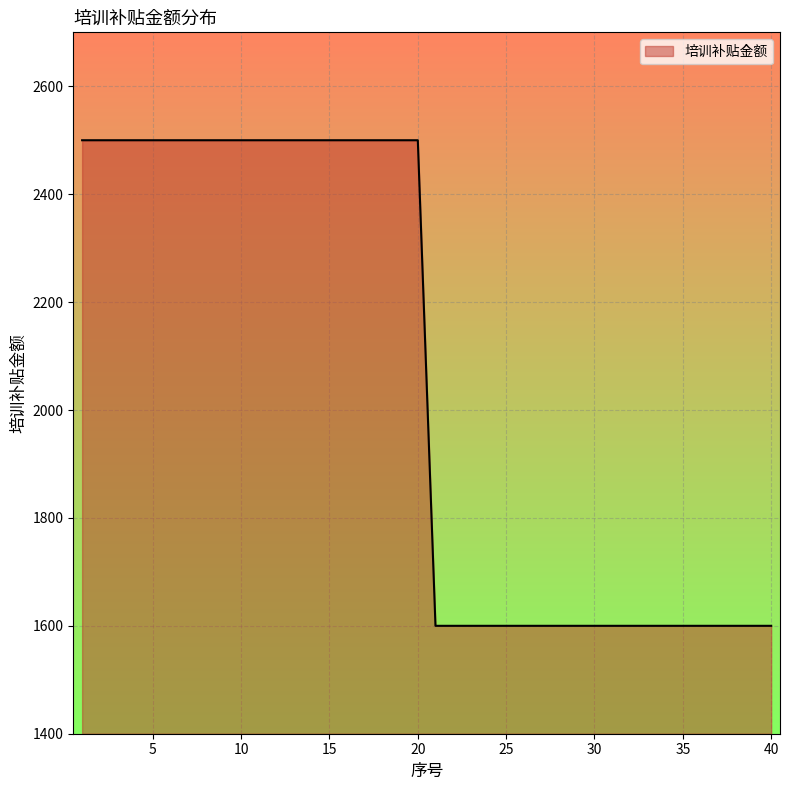

What is the smallest value displayed?

1600